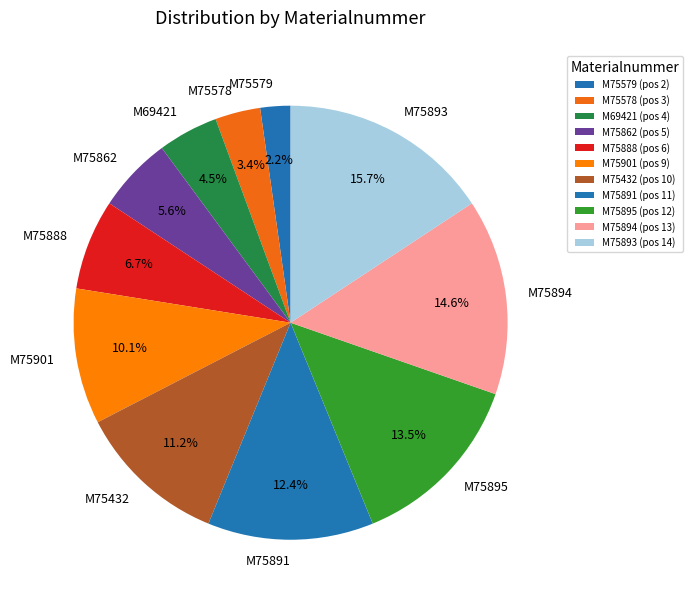

What portion of the pie excludes M69421?

95.5%